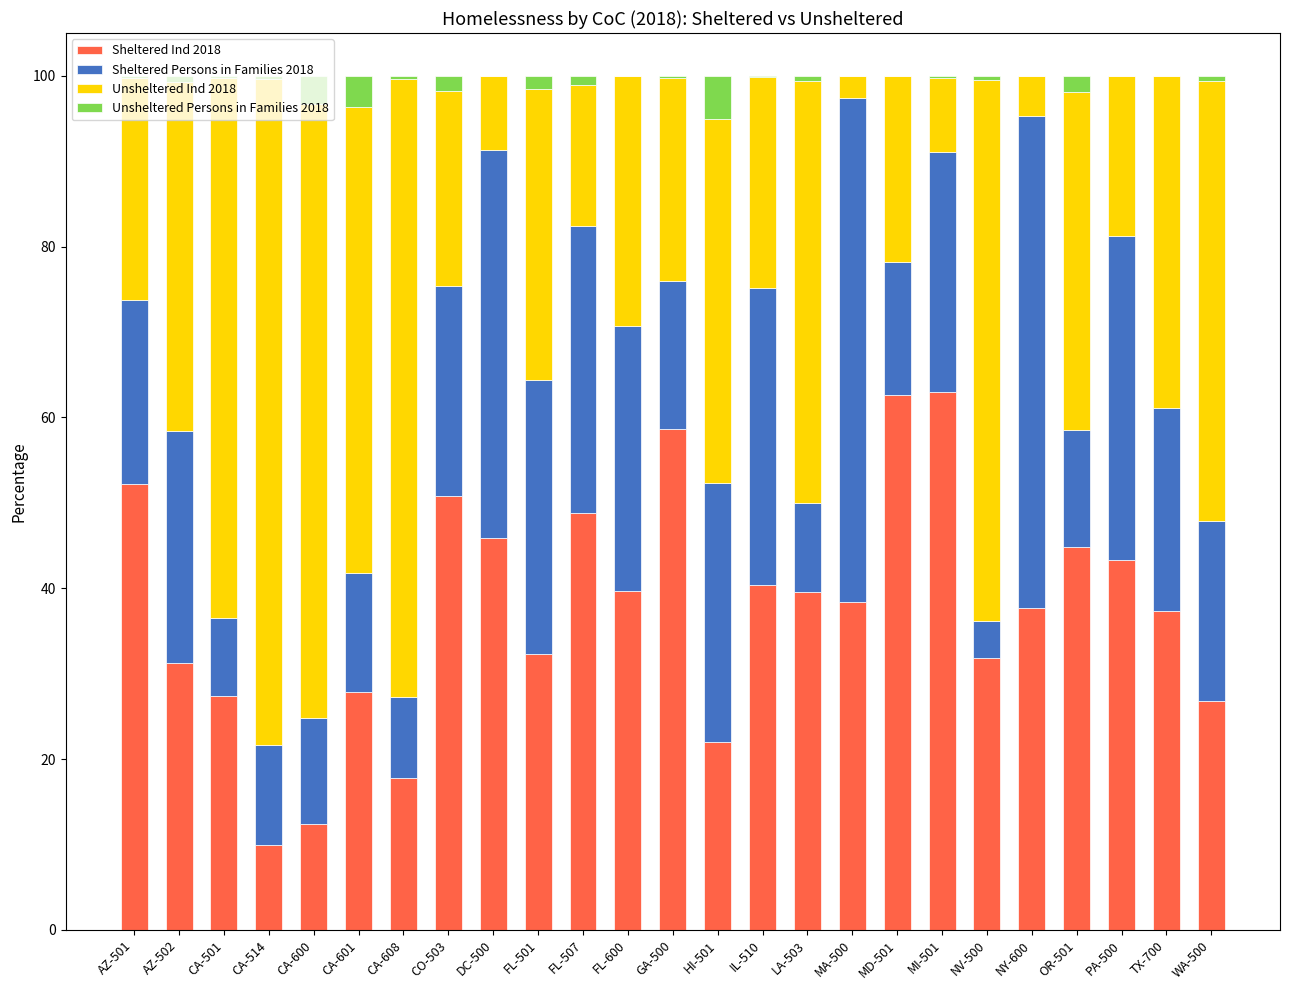

What is the highest value of the Sheltered Ind 2018 series?

63.0